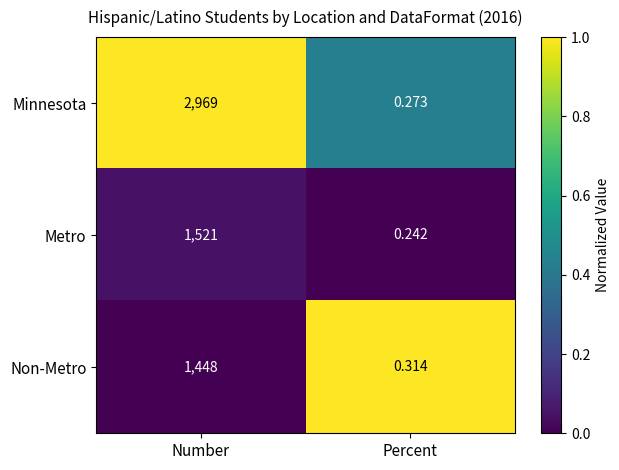

Which series has the widest spread of values?

Minnesota